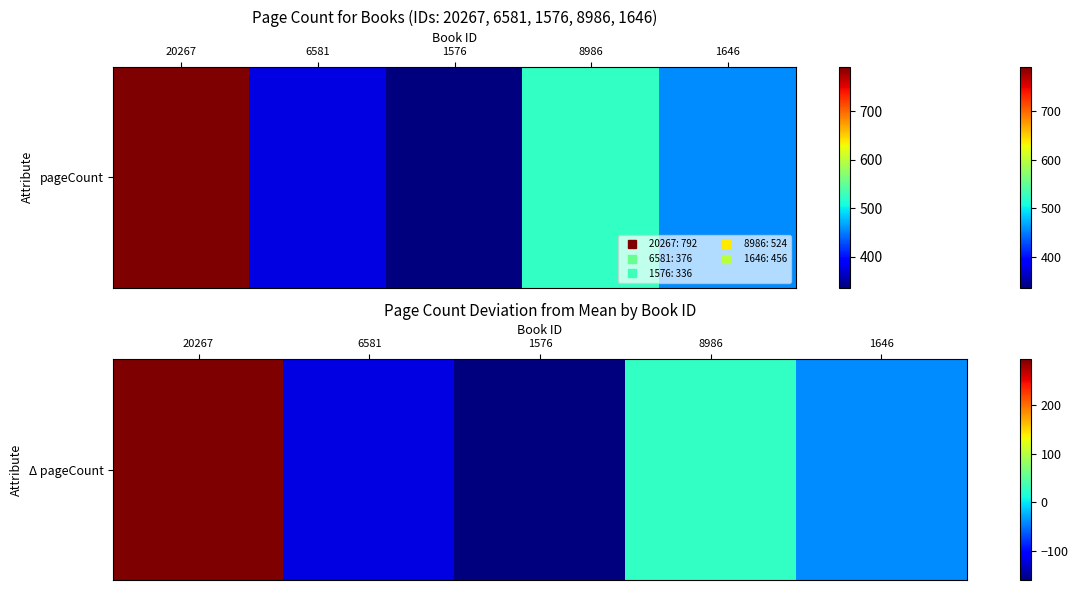

The chart shows a value of 448.9 at 20267. True or false?

False